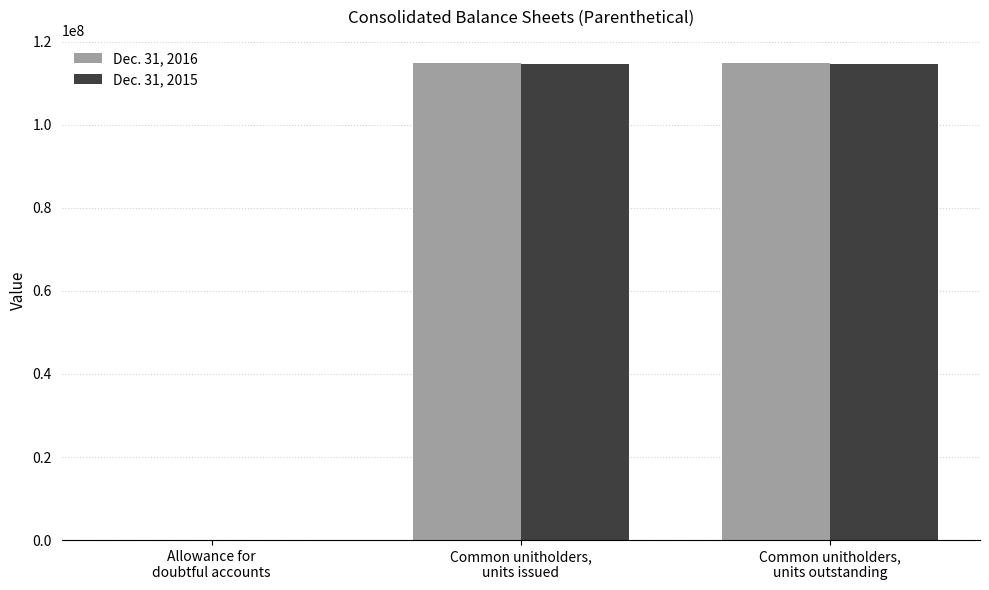

What is the maximum value shown in the chart?

114749848